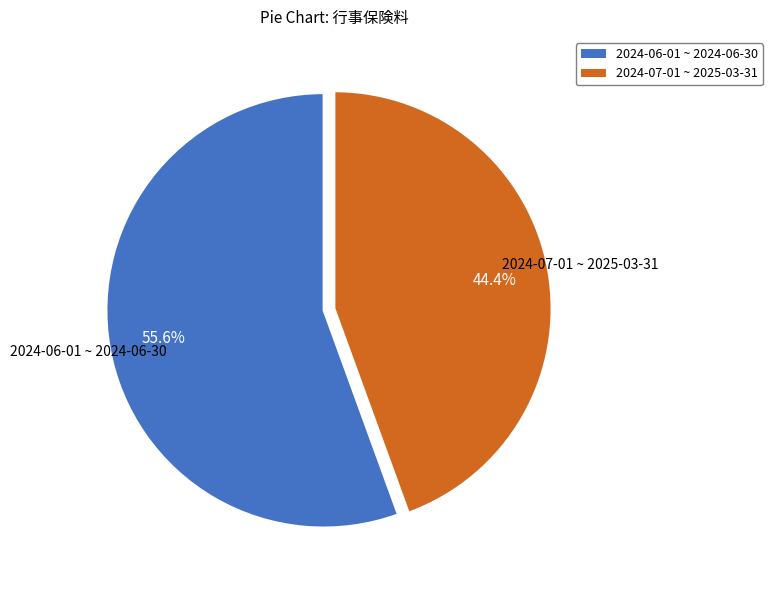

To the nearest percent, what portion does 2024-07-01 ~ 2025-03-31 represent?

44%